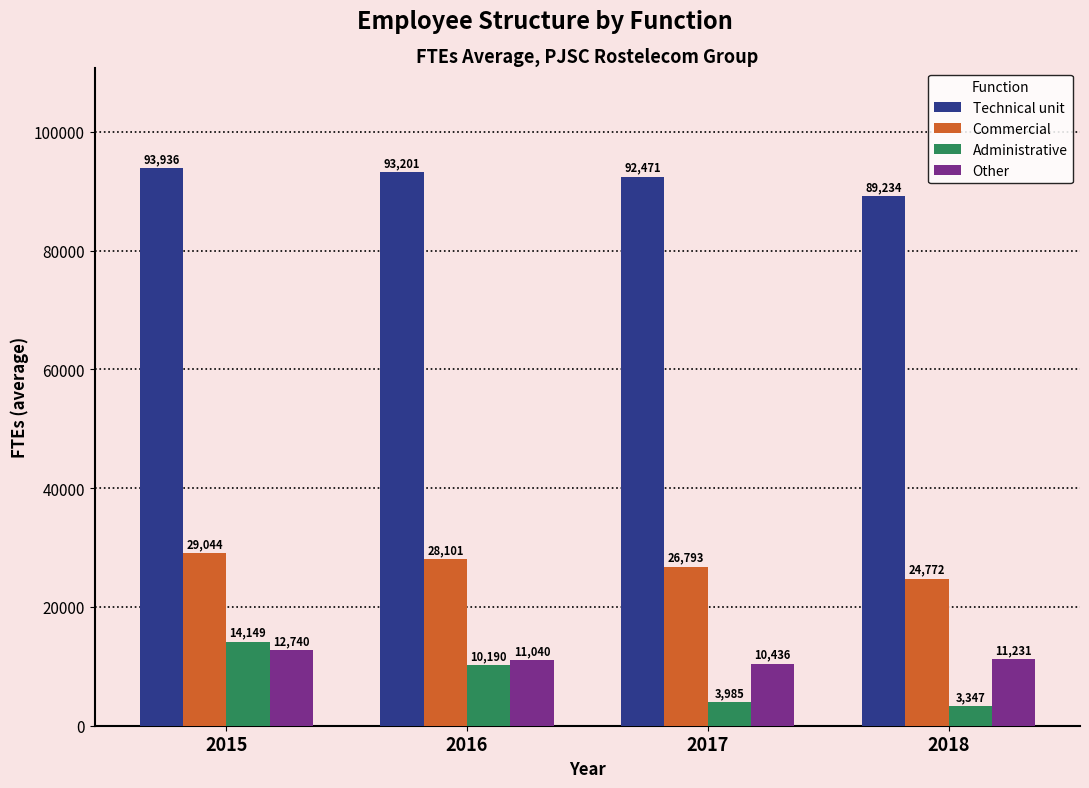

Is the value of Other at 2015 greater than the value of Commercial at 2016?

No